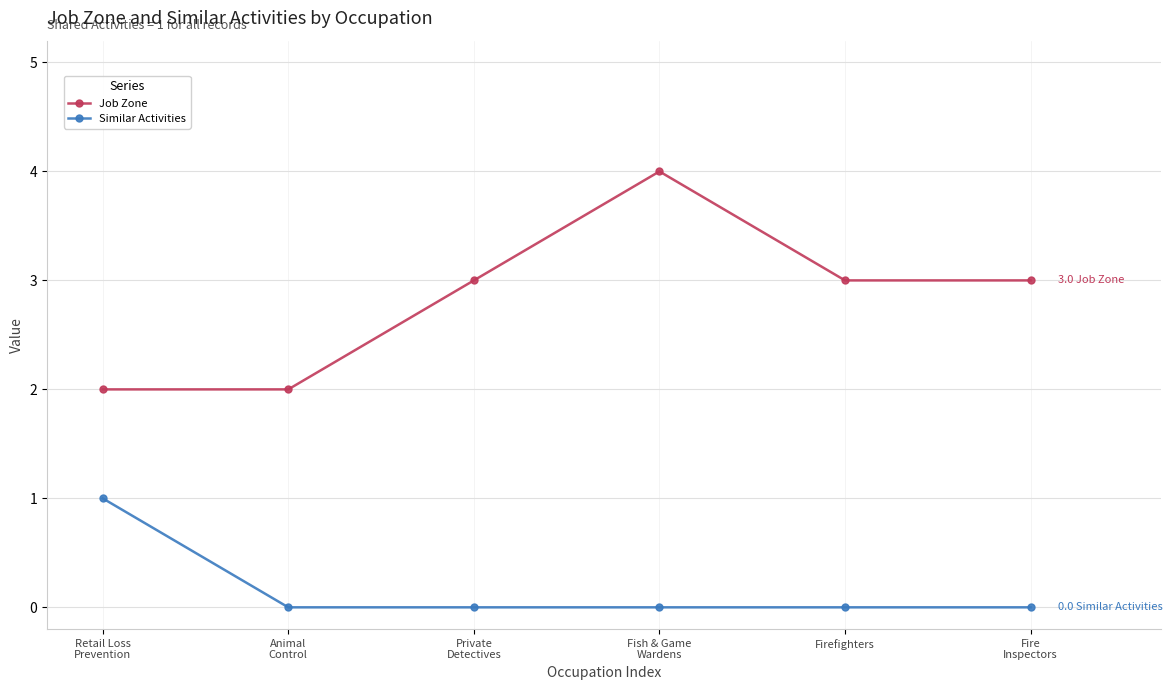

Is it true that Job Zone equals 4 at Fish & Game
Wardens?

True